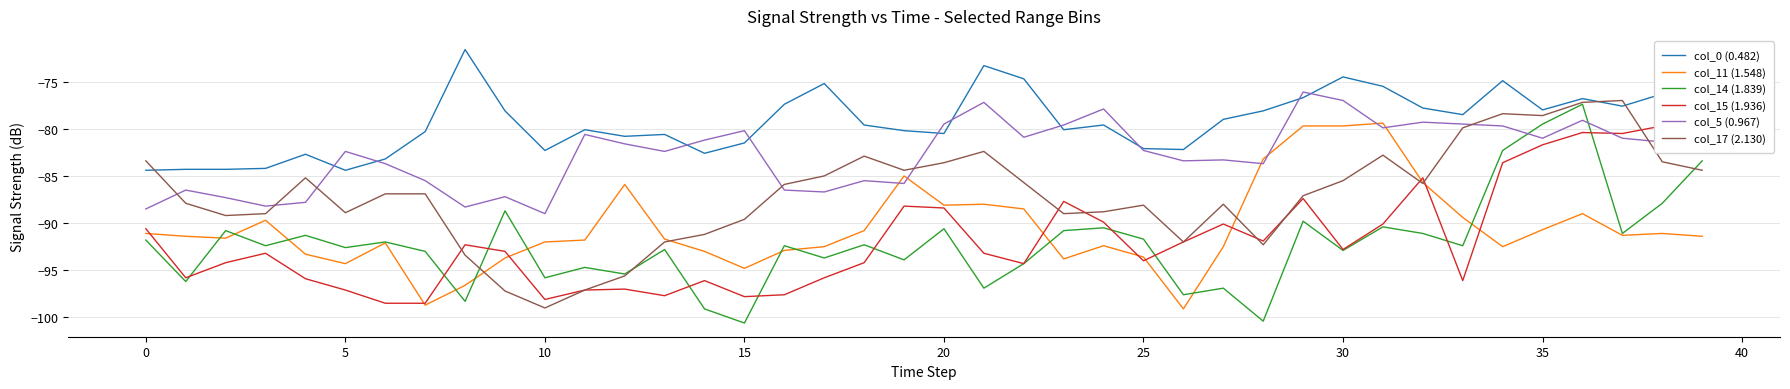

What is the spread (max minus min) of values at 26?

16.9